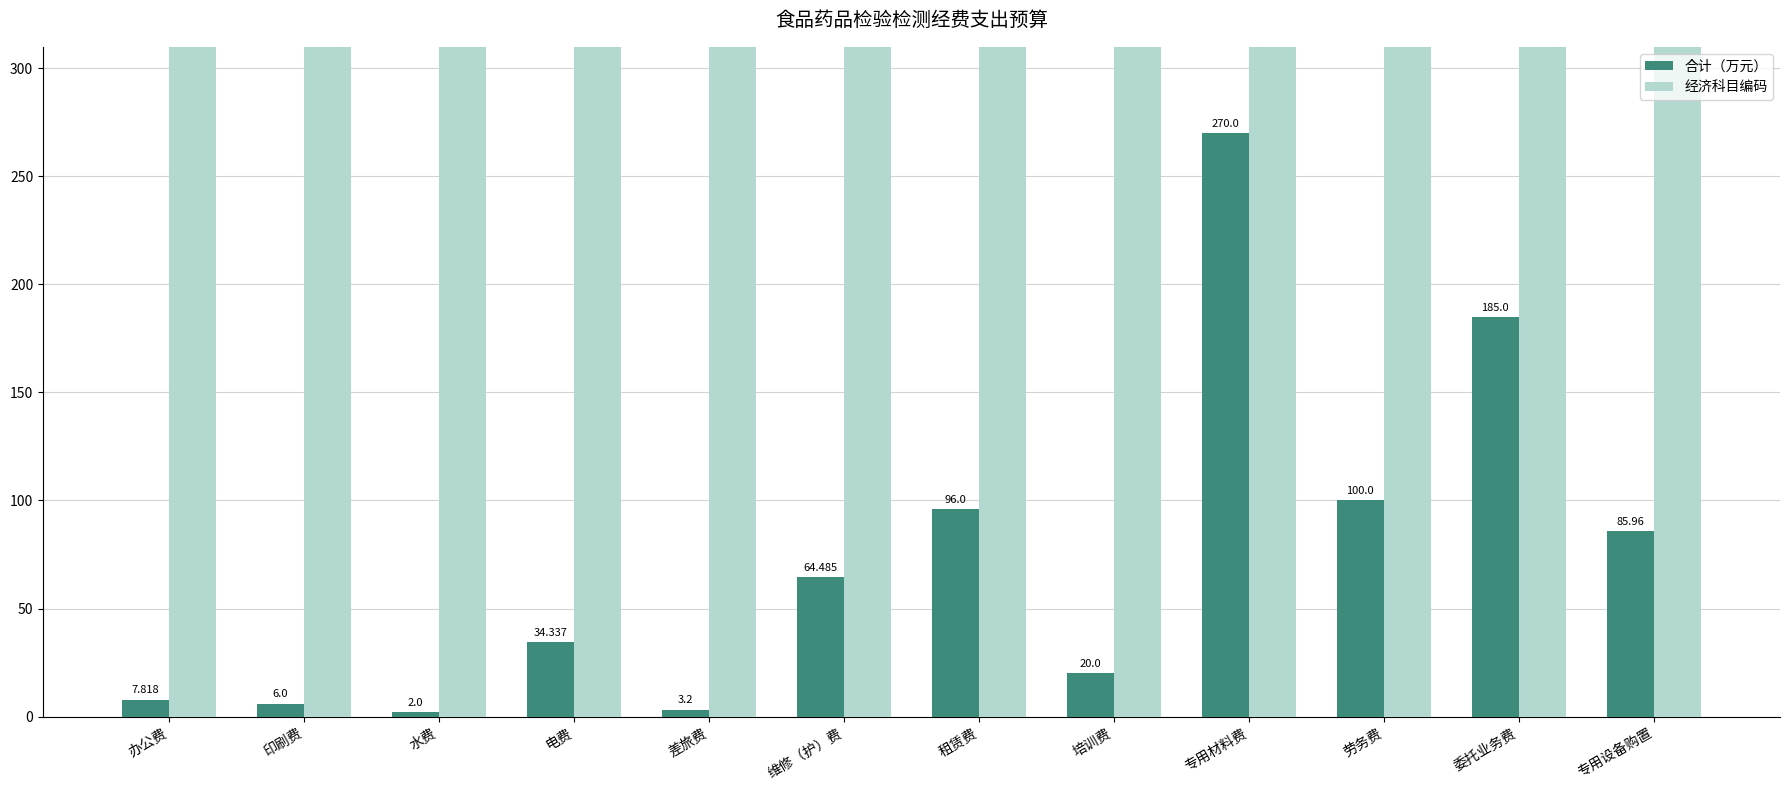

What is the label of the 6th bar from the left?

维修（护）费